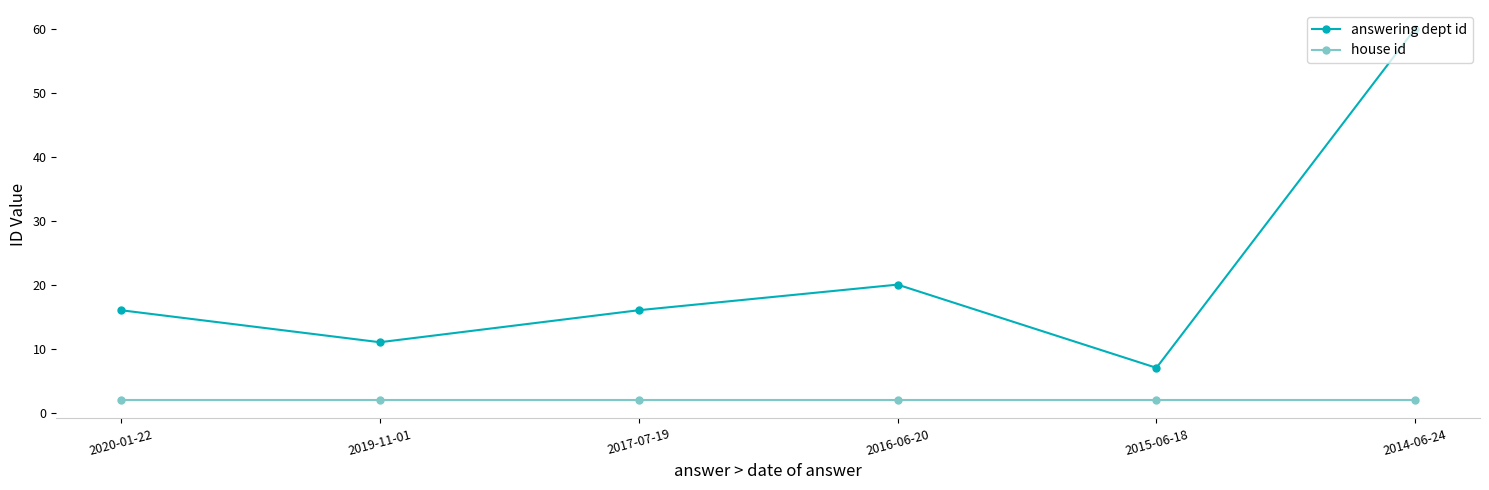

What is the total value across all series at 2015-06-18?

9